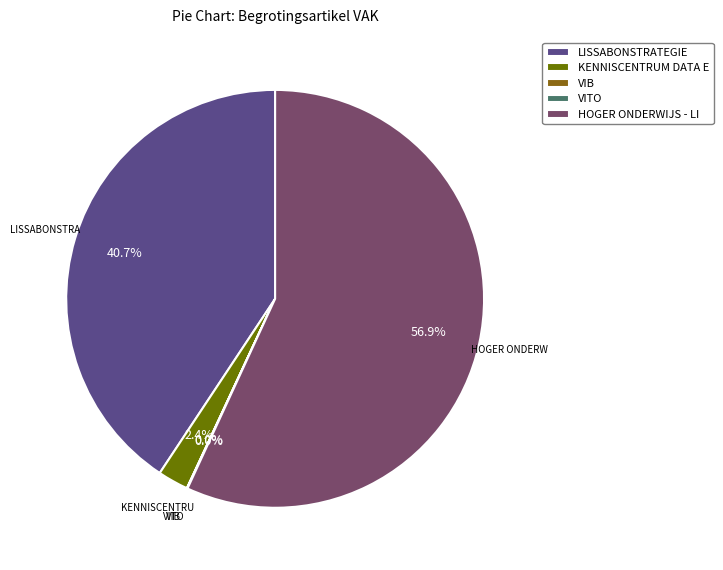

Which category has the biggest portion of the pie?

HOGER ONDERWIJS - LI